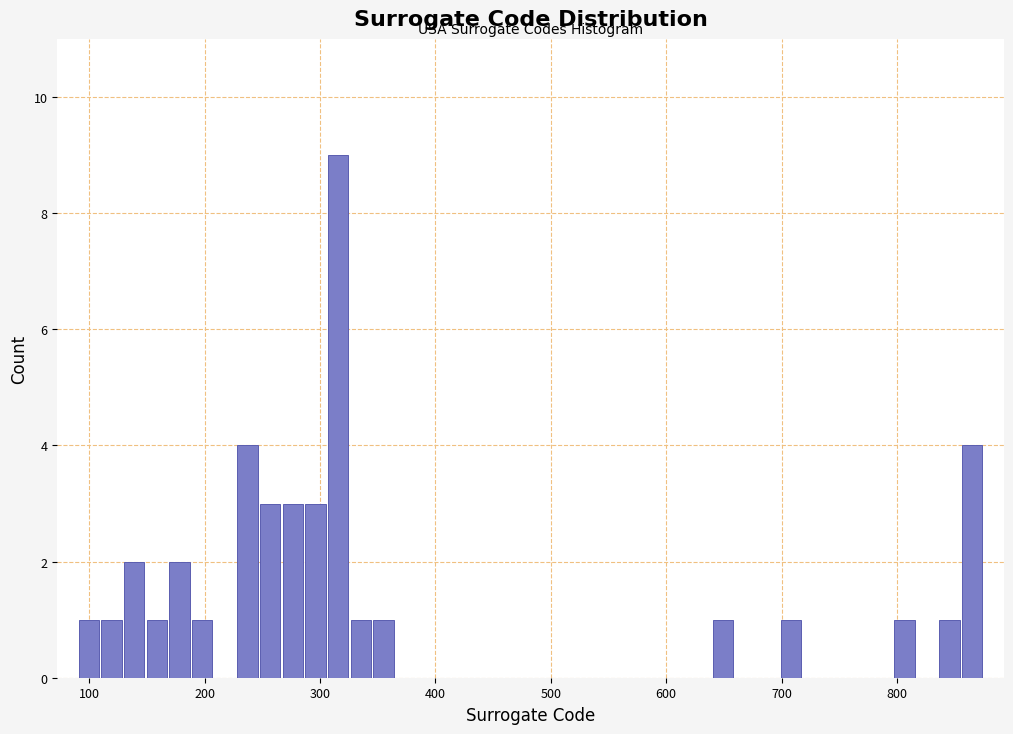

Around what value on the x-axis is the tallest bar? Give the approximate position of its centre, as read against the axis.

320